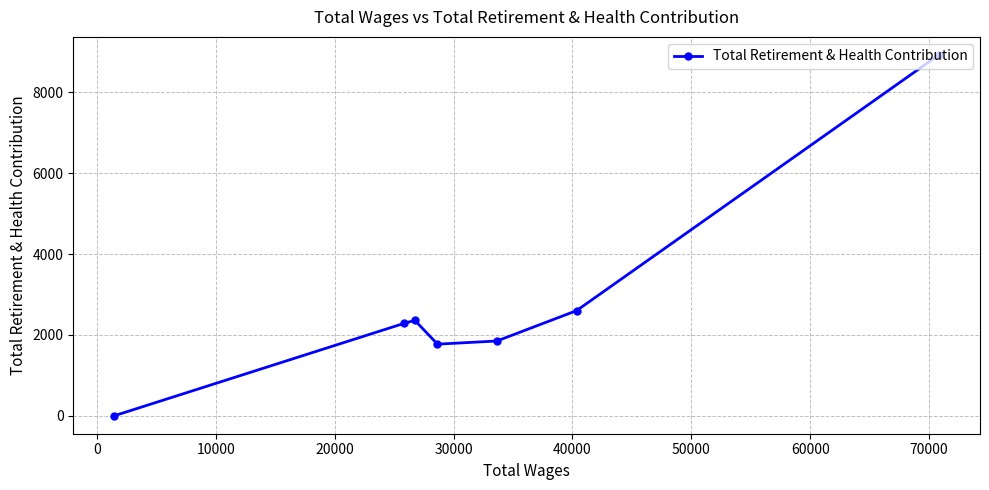

What is the sum of all values?

19786